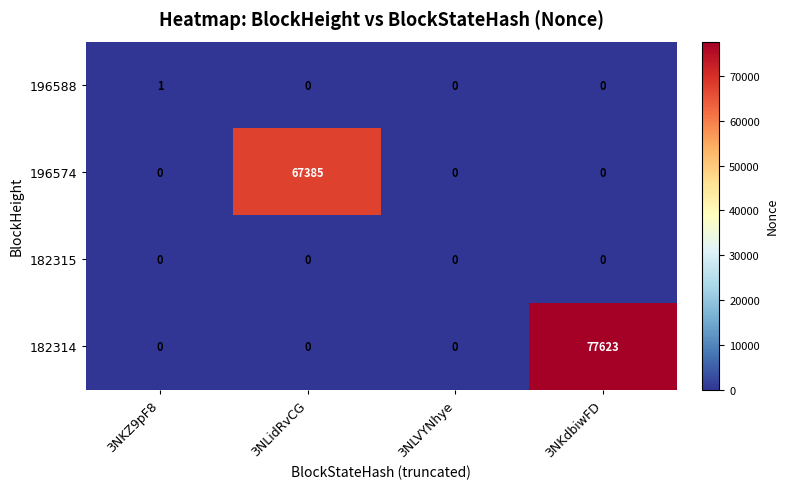

Reading left to right, list all the values displayed in this chart.

196588: 1	0	0	0
196574: 0	67385	0	0
182315: 0	0	0	0
182314: 0	0	0	77623